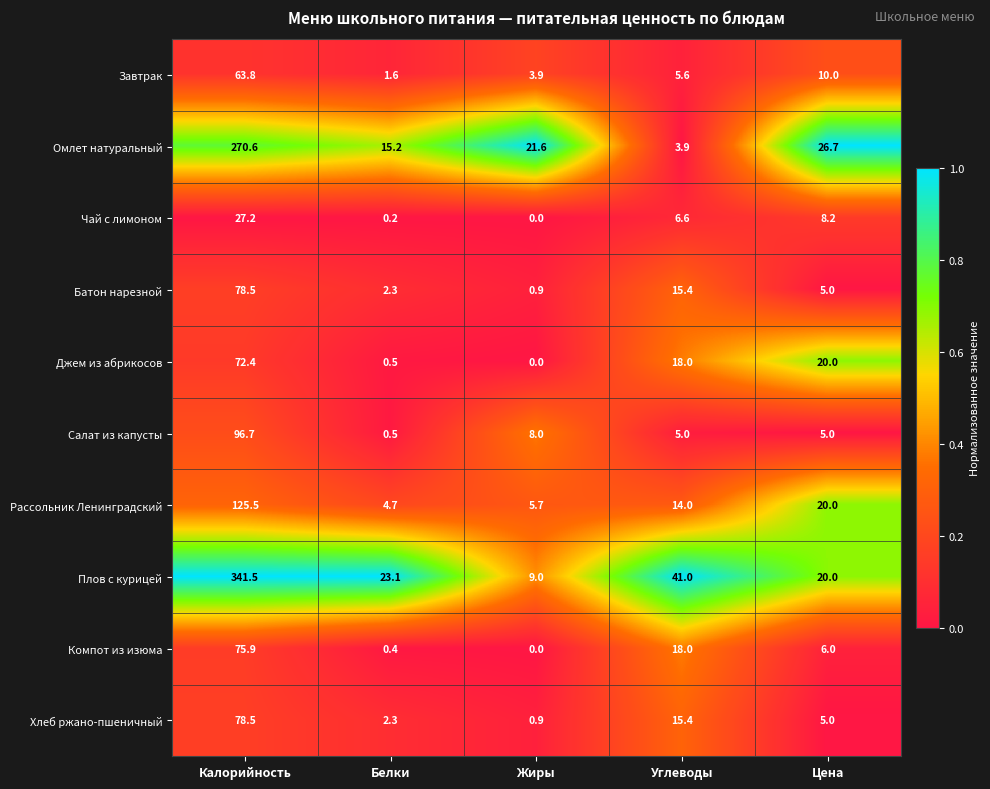

At which category does the chart reach its minimum across all series?

Жиры